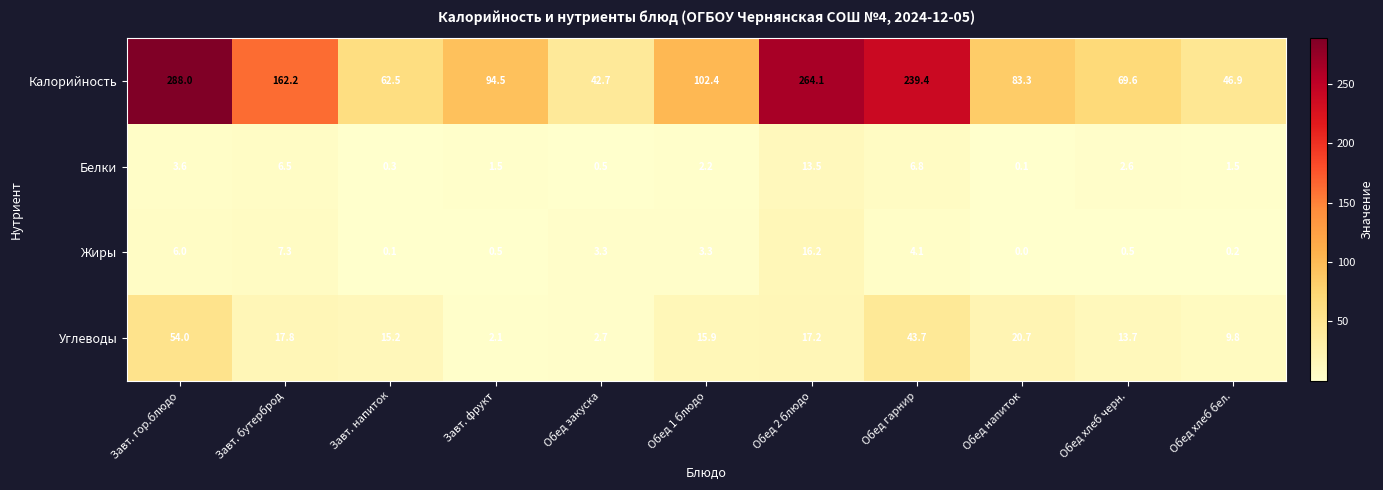

Which label corresponds to the smallest value in the chart?

Обед напиток